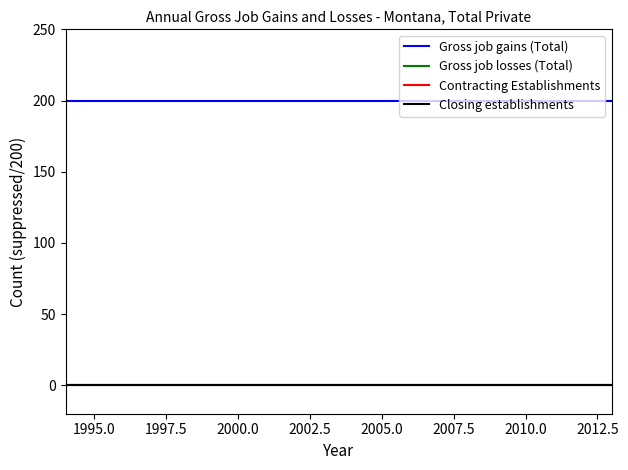

Does the chart have visible grid lines?

No